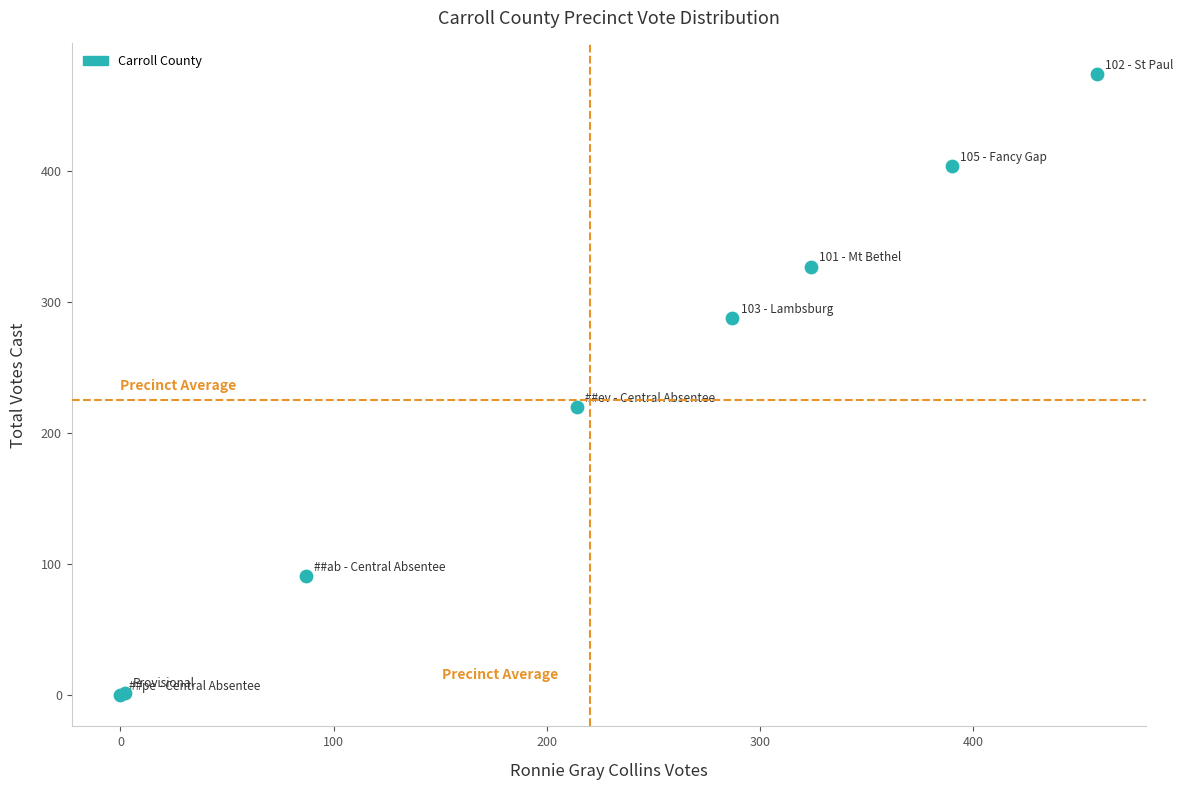

What Y value in the scatter plot is closest to 237?

220